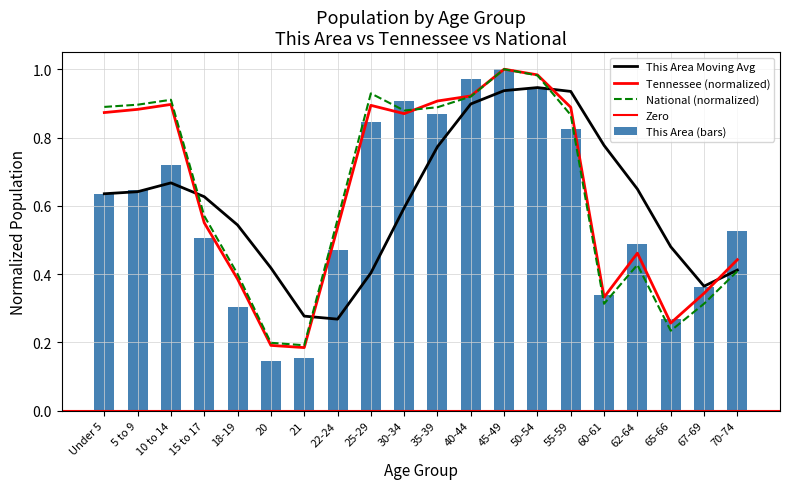

What is the difference between the highest and lowest values at 55-59?

0.1